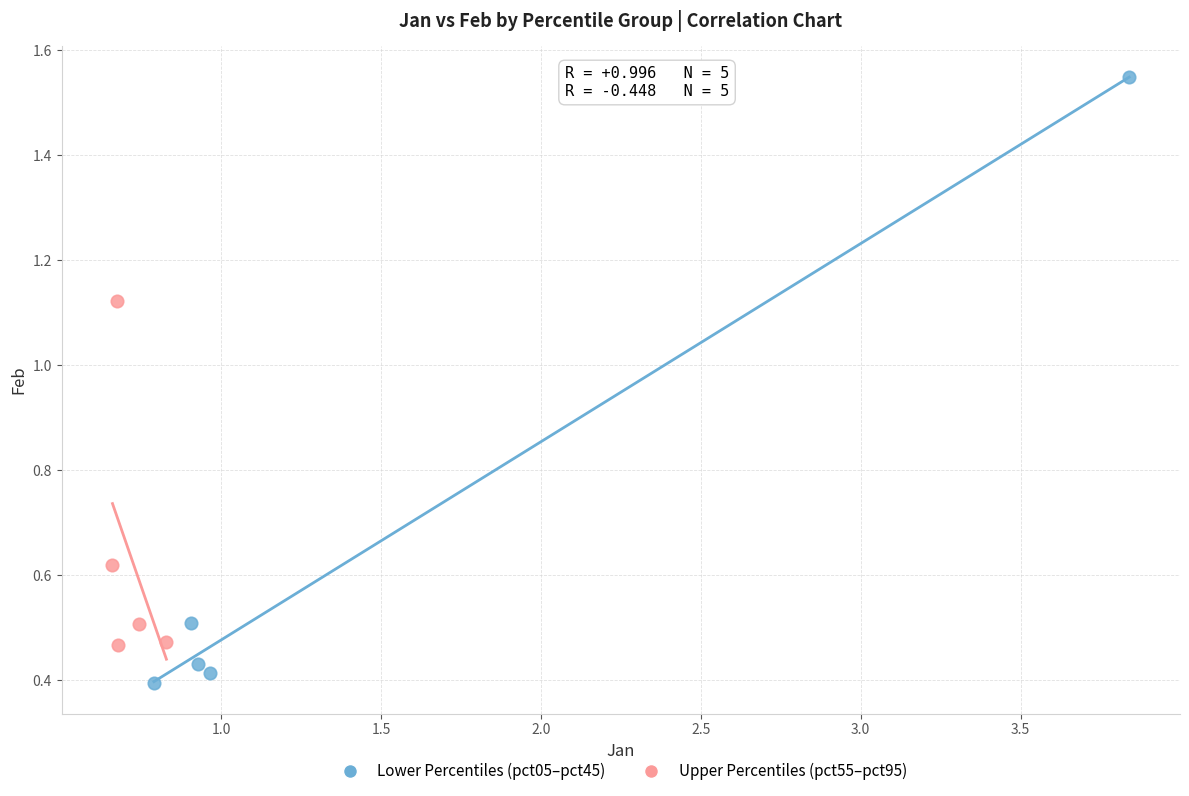

Which series contains the lowest Y value?

Lower Percentiles (pct05–pct45)